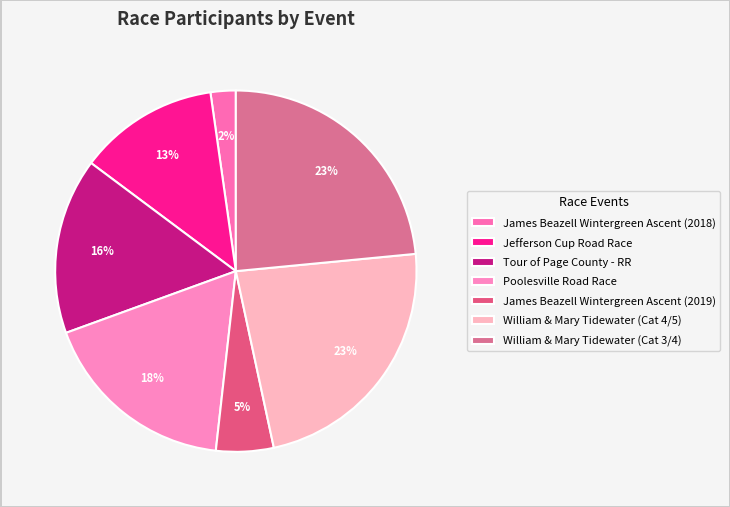

Does any single category account for the majority?

No